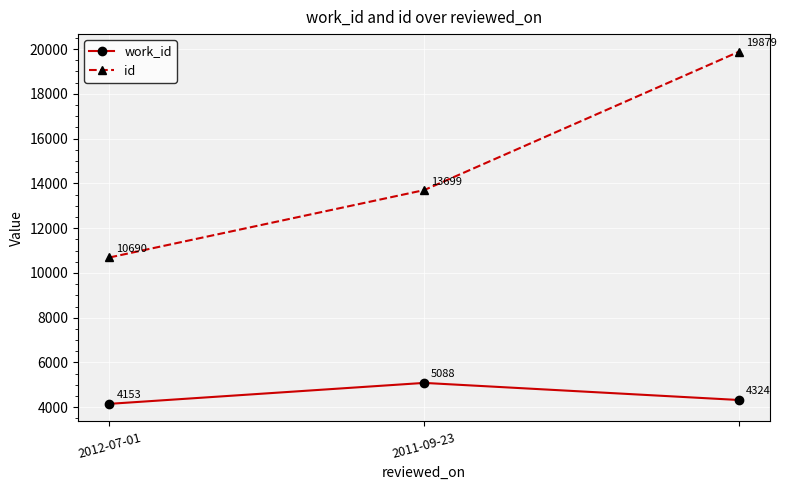

What is the maximum value for work_id?

5088